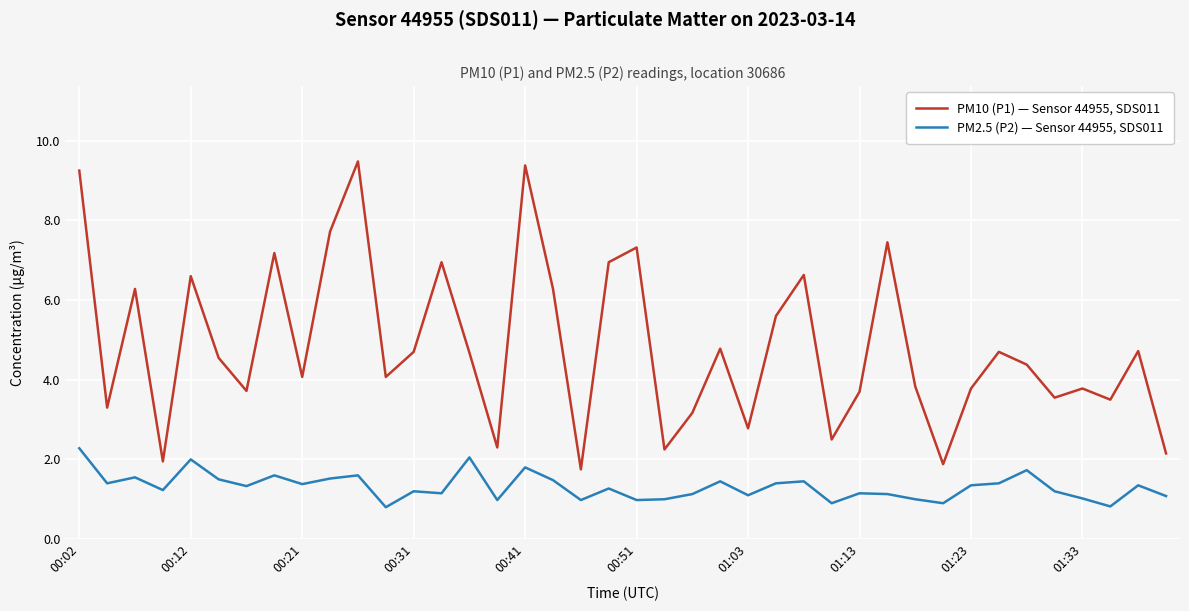

Which series has the largest range (max minus min)?

PM10 (P1) — Sensor 44955, SDS011